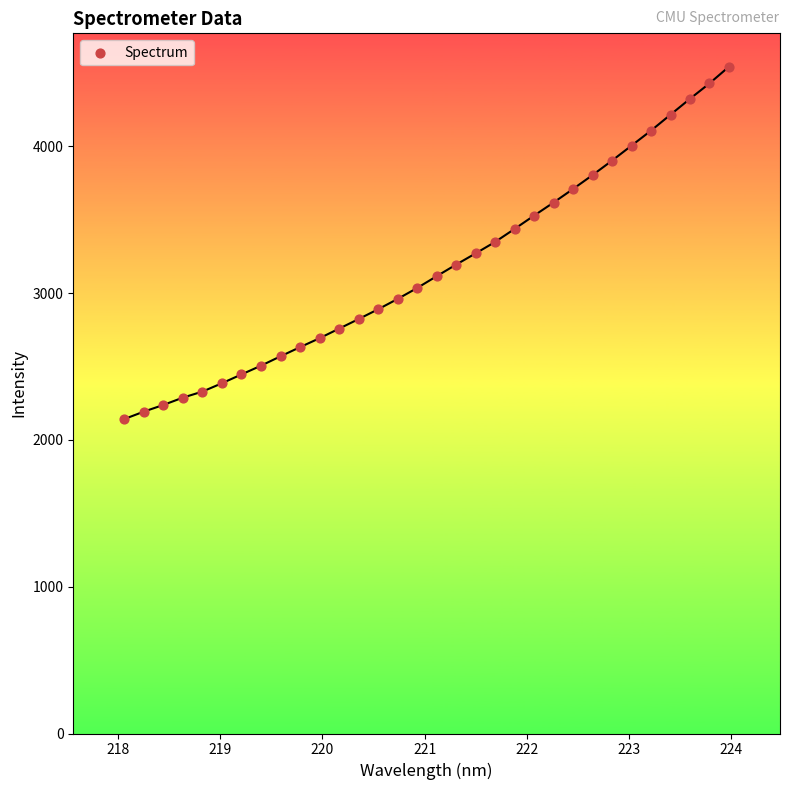

What is the range of X values (max minus min)?

5.9